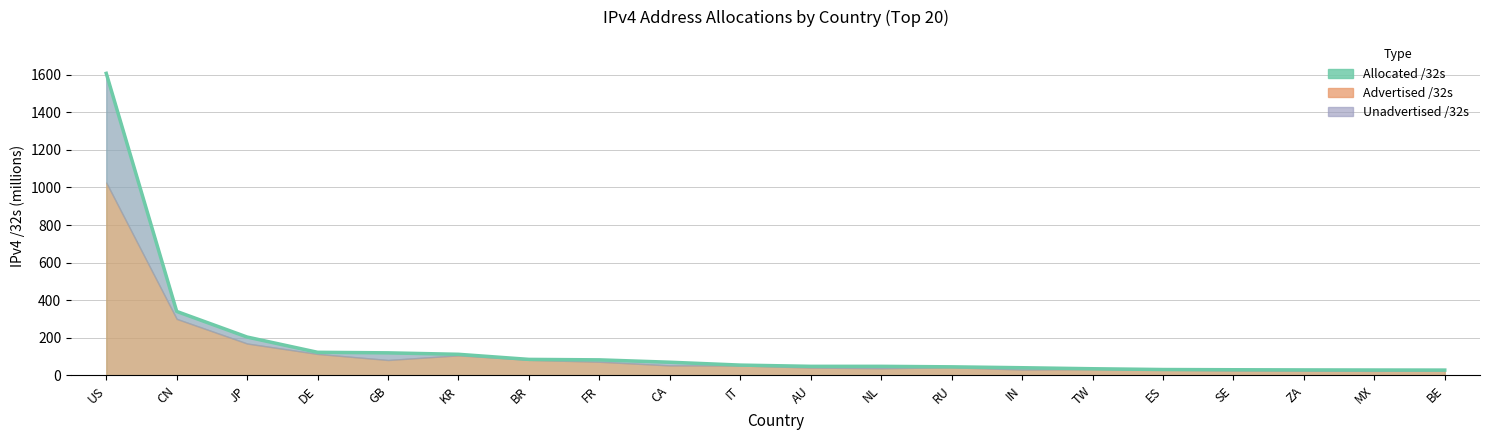

Rank the categories by value from lowest to highest.

BE, MX, ZA, SE, ES, TW, IN, RU, NL, AU, IT, CA, FR, BR, KR, GB, DE, JP, CN, US